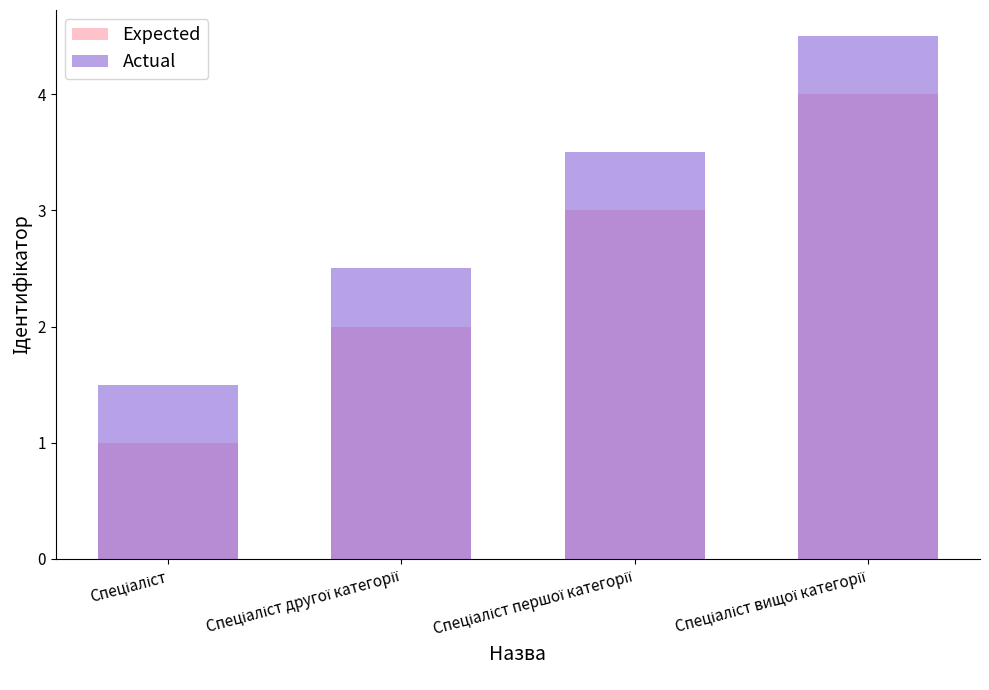

At how many categories does at least one series exceed 3?

2